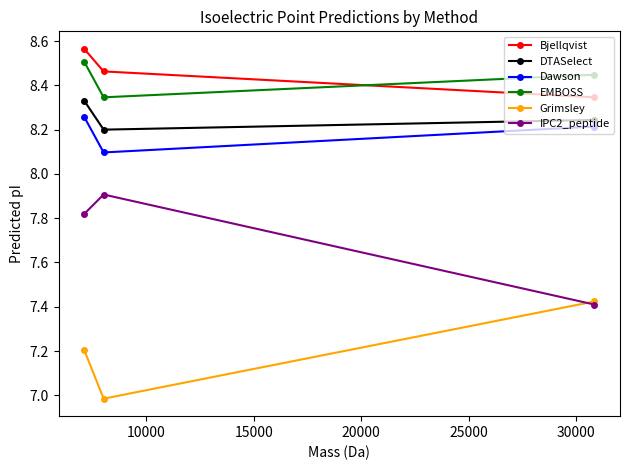

What is the lowest value of the Grimsley series?

7.0